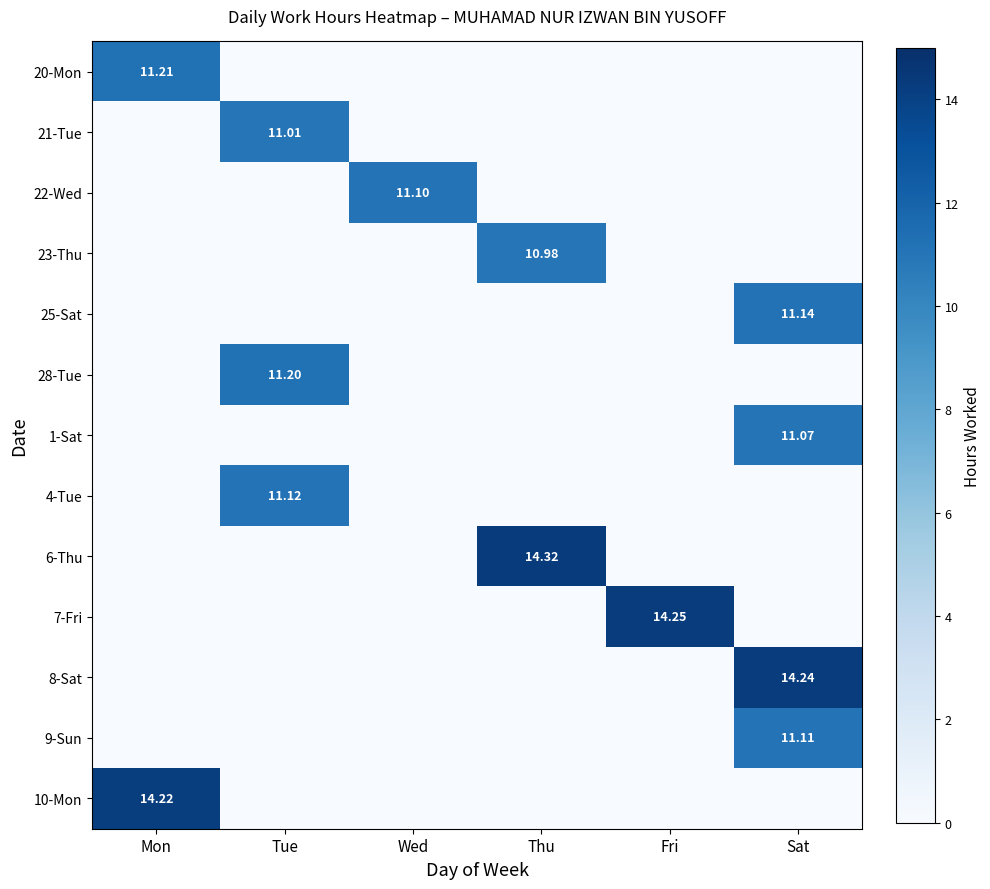

Is the value of 4-Tue at Tue greater than the value of 20-Mon at Wed?

Yes